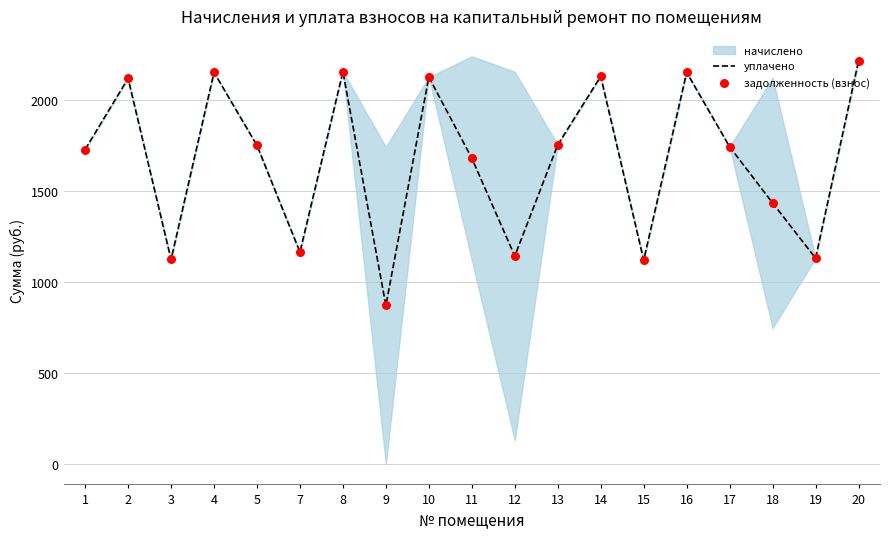

What is the total value across all series at 13?

3510.0